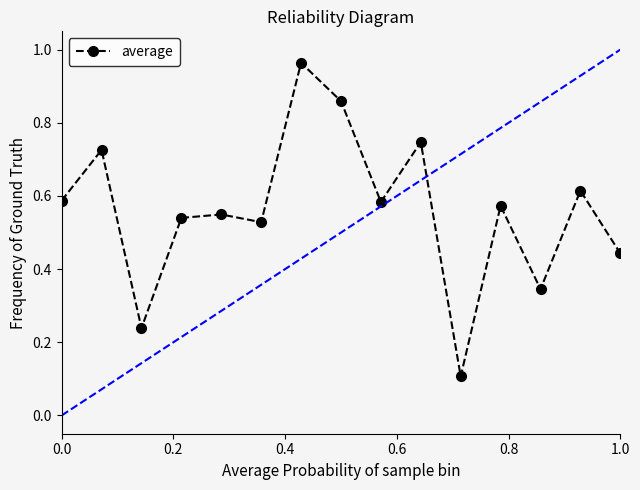

What is the sum of all values?

8.4